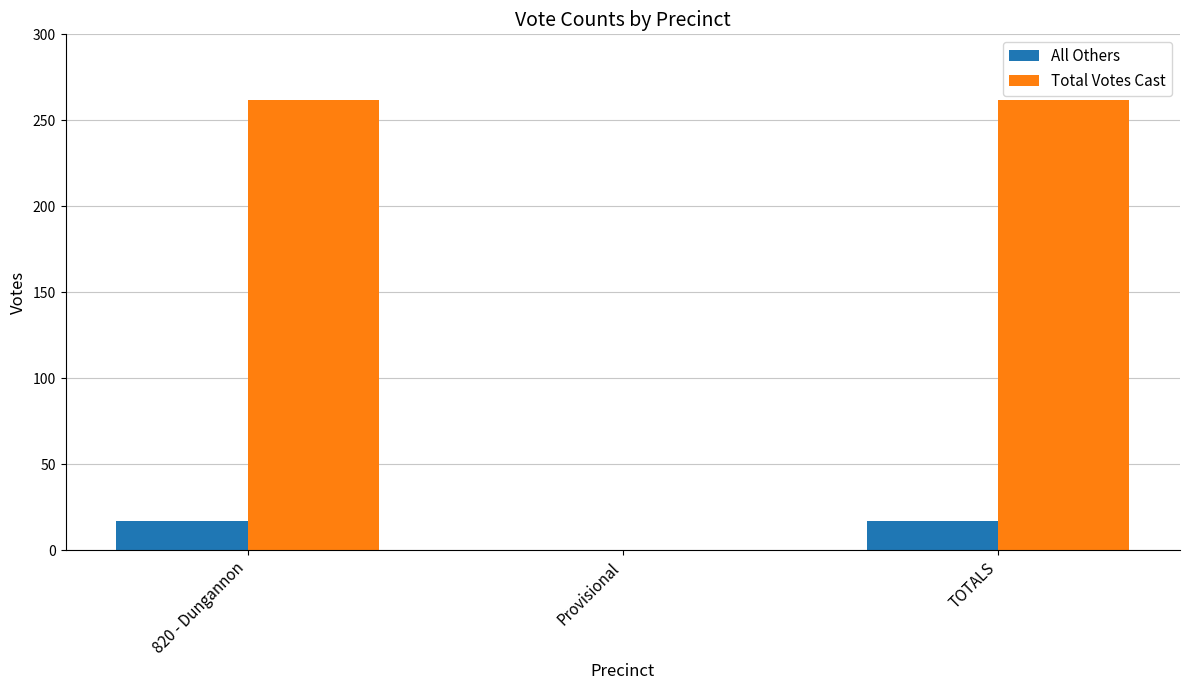

Does the chart contain stacked bars?

No